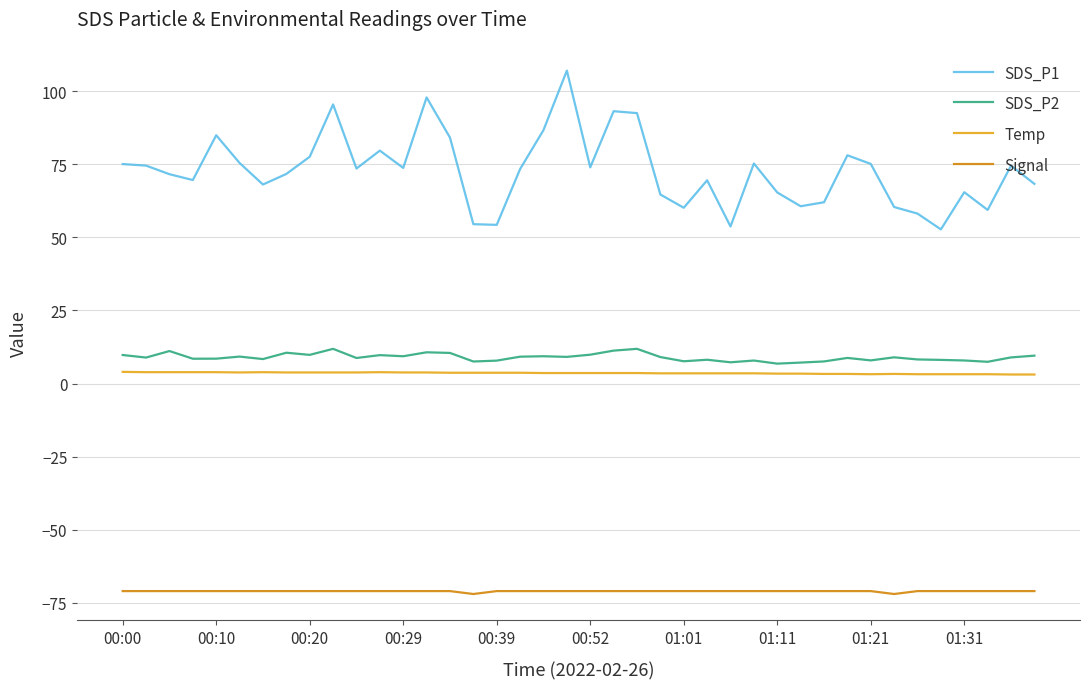

What is the minimum value for Signal?

-72.0